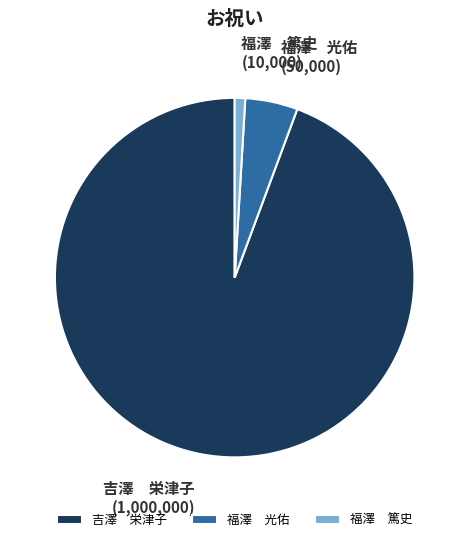

Does 吉澤 栄津子 represent more than half of the total?

Yes